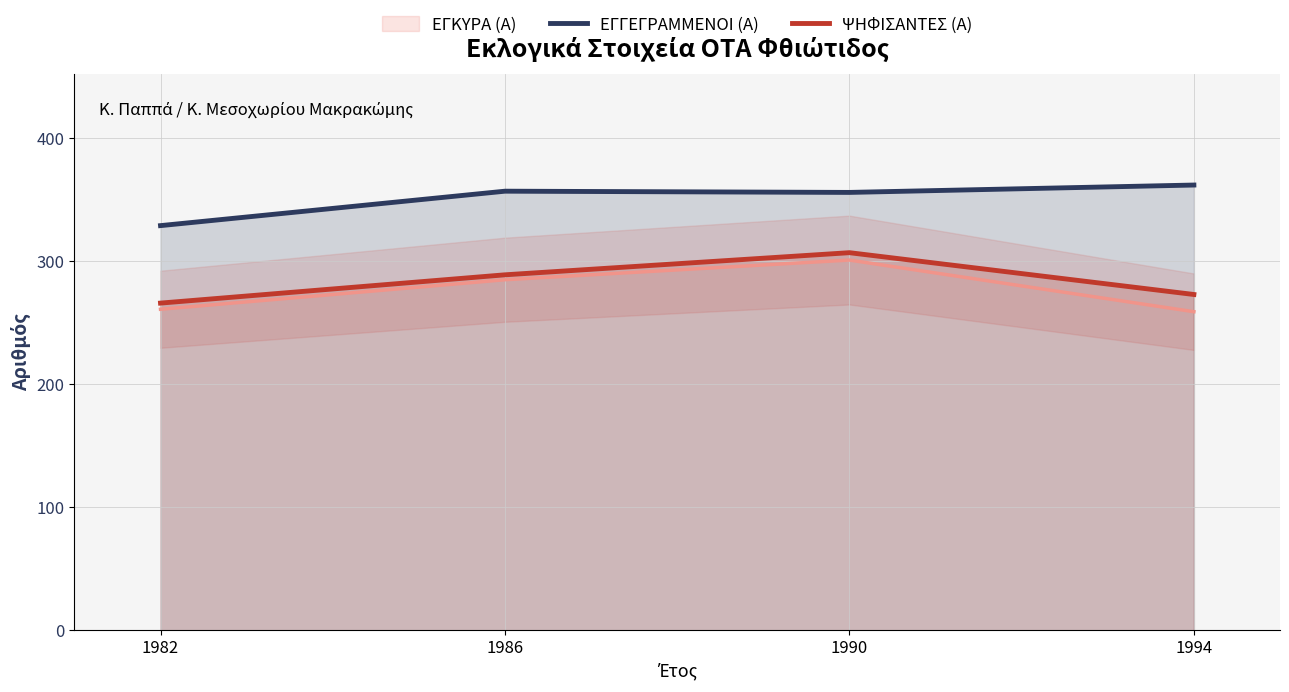

How many lines are shown in the chart?

2